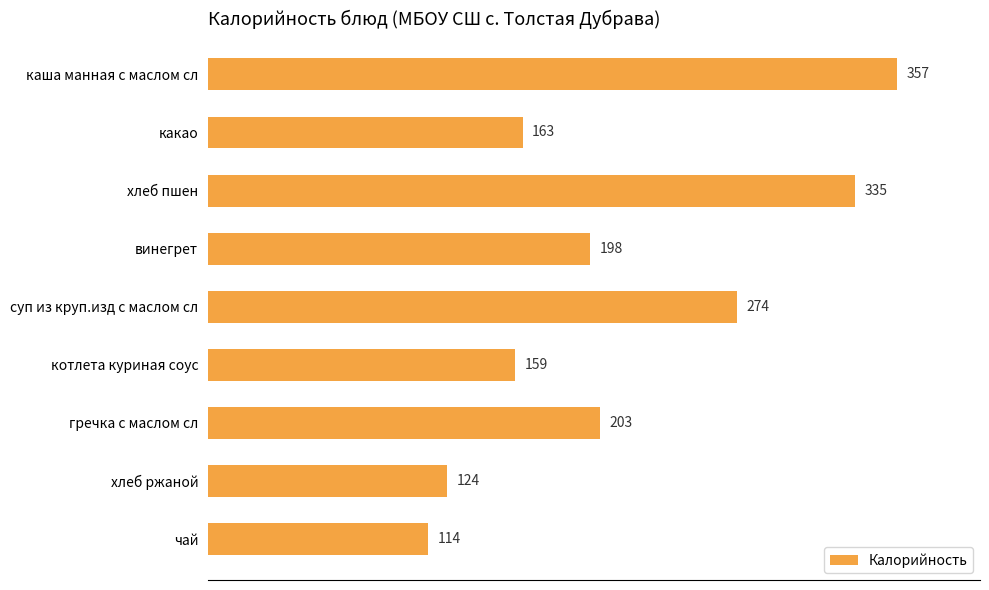

List the labels in order of value, smallest first.

чай, хлеб ржаной, котлета куриная соус, какао, винегрет, гречка с маслом сл, суп из круп.изд с маслом сл, хлеб пшен, каша манная с маслом сл